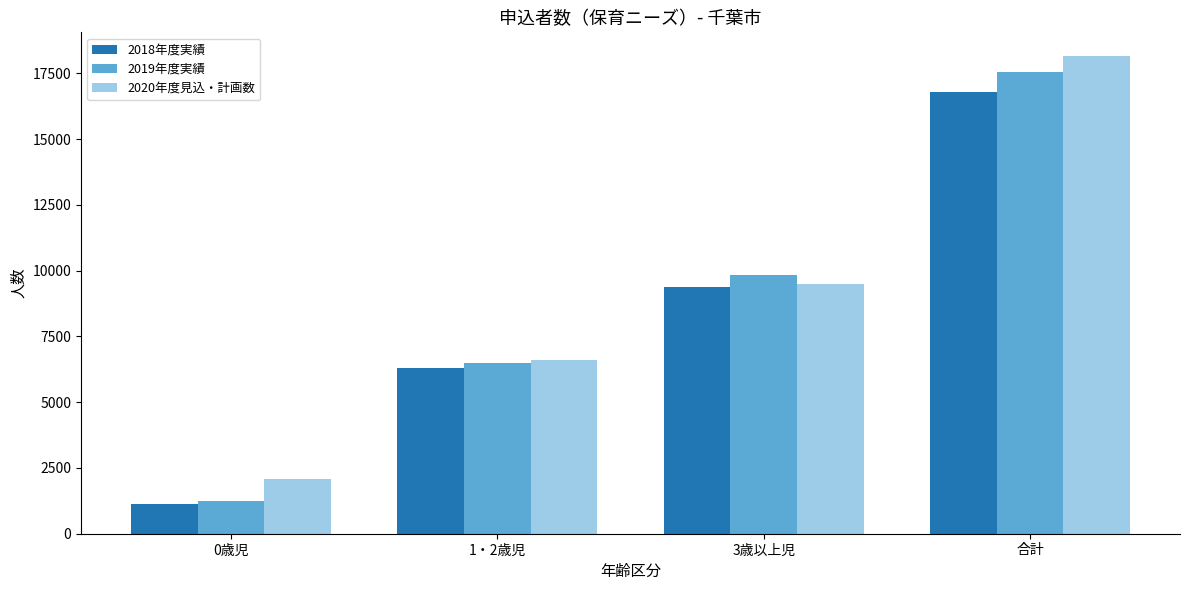

True or false: 2019年度実績 has a value of 17543 at 合計.

True